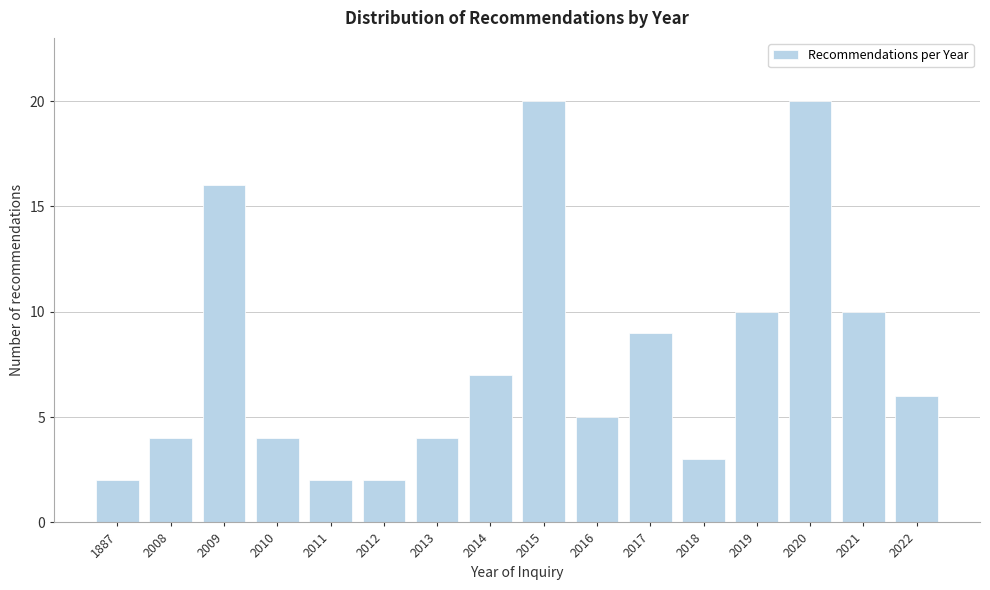

Reading left to right, what are all the values shown in this chart?

1887=2	2008=4	2009=16	2010=4	2011=2	2012=2	2013=4	2014=7	2015=20	2016=5	2017=9	2018=3	2019=10	2020=20	2021=10	2022=6